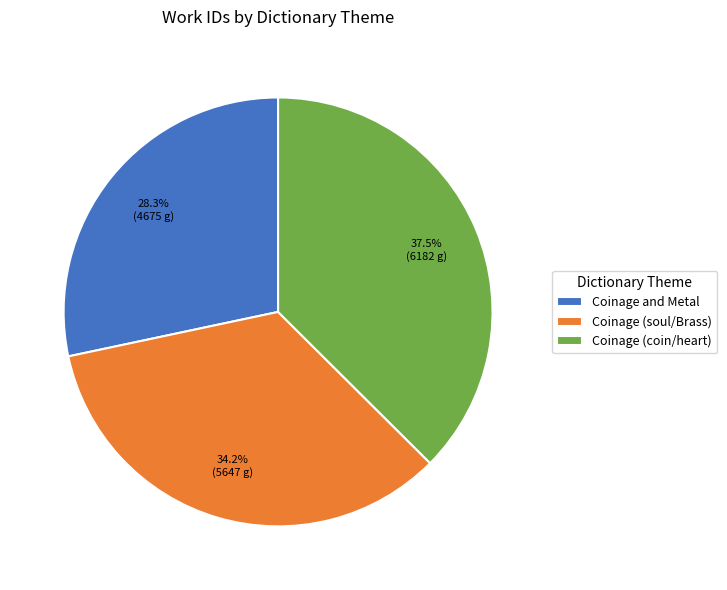

Which slice is the smallest?

Coinage and Metal